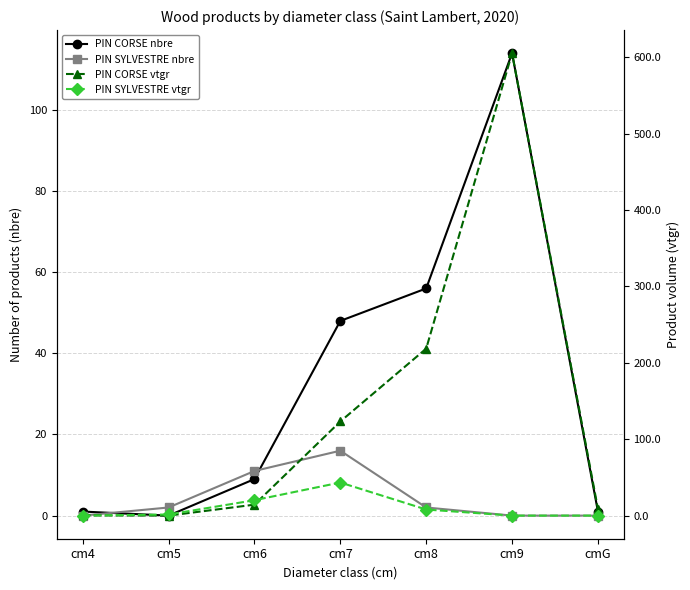

The value of PIN SYLVESTRE nbre at cm5 is 2.0. True or false?

True